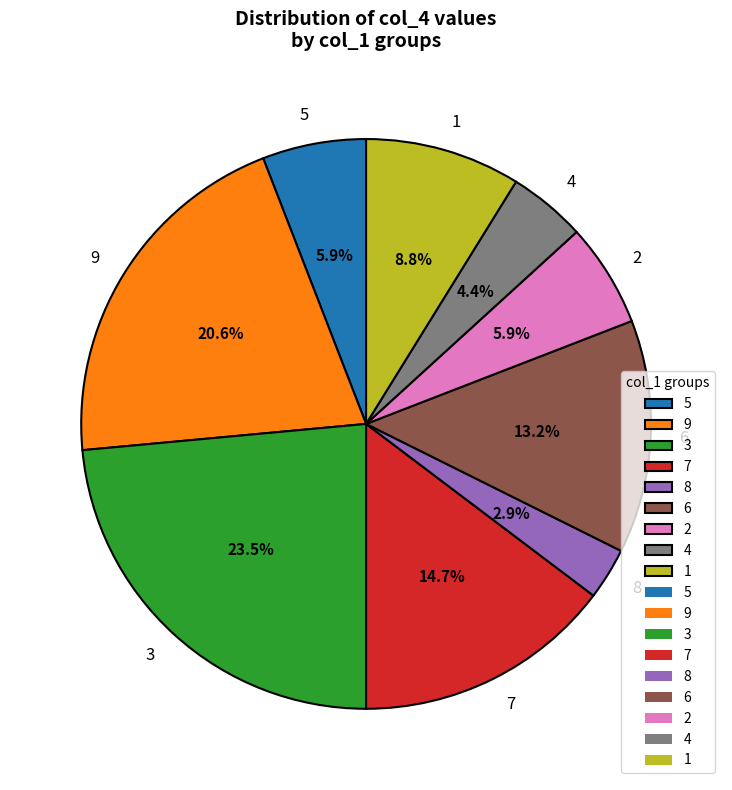

To the nearest percent, what portion does 8 represent?

3%